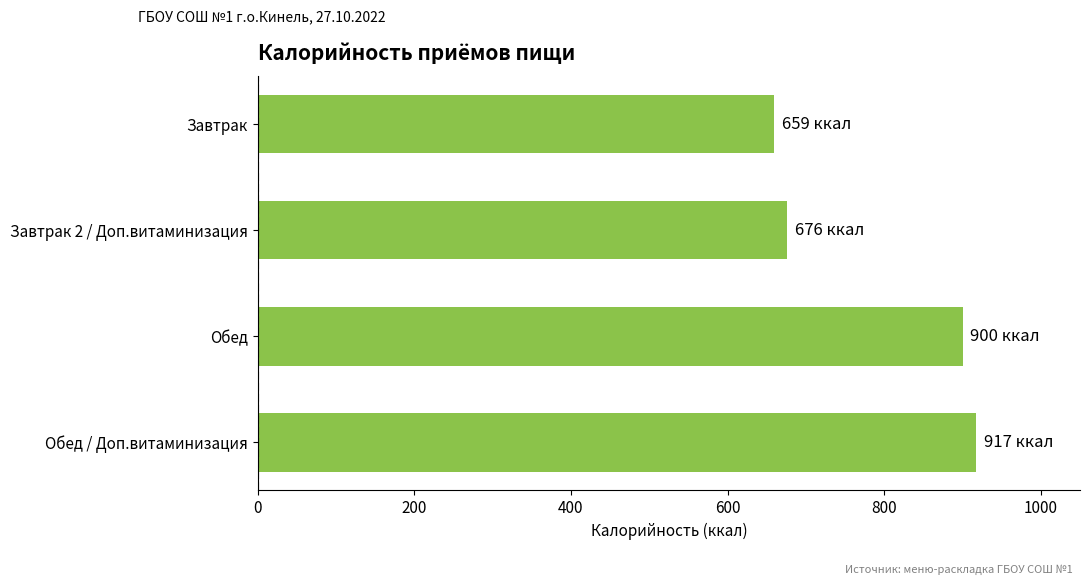

Are the bars horizontal?

Yes